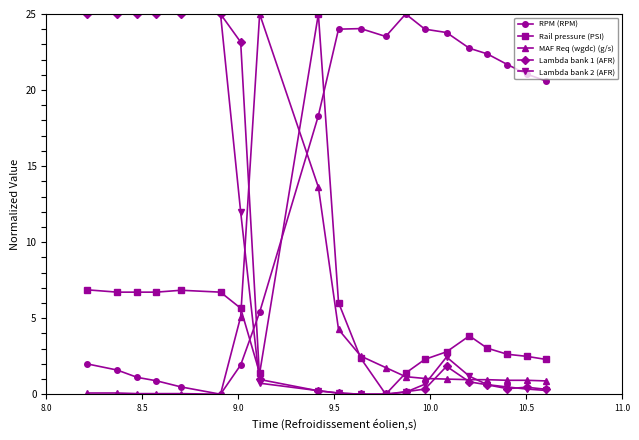

What is the sum of all RPM (RPM) values?

284.5